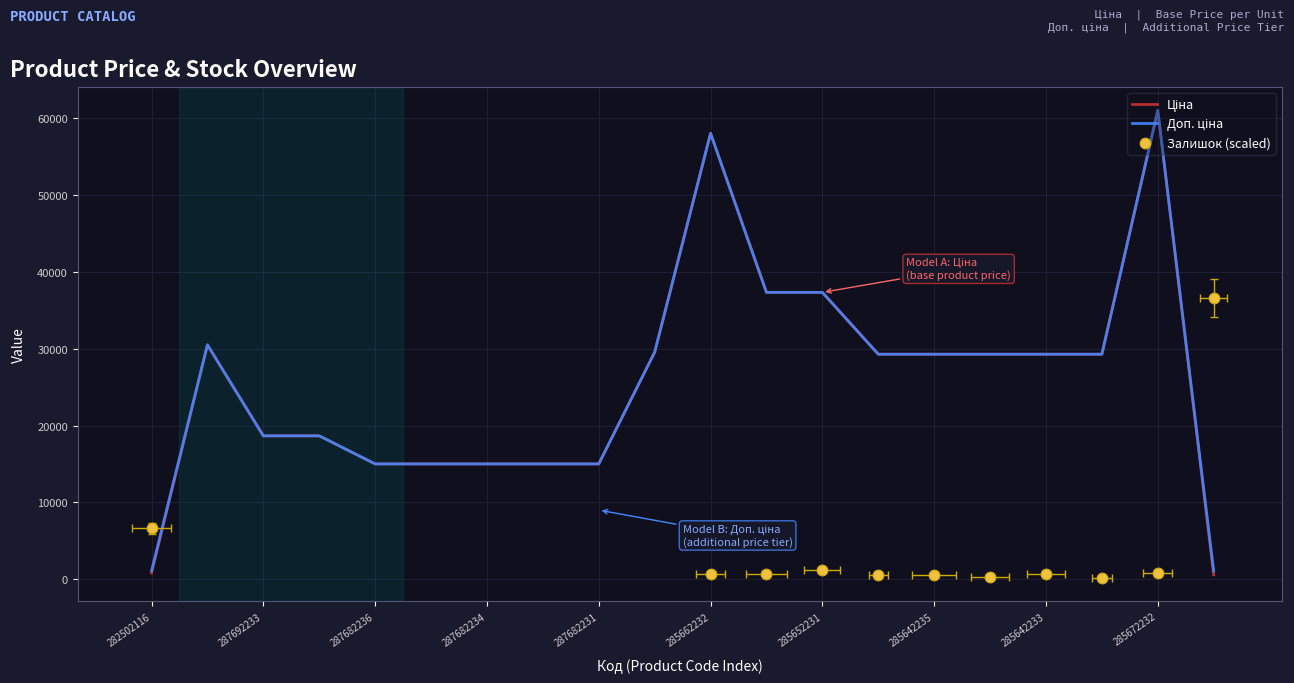

Which series has the largest total across all categories?

Доп. ціна